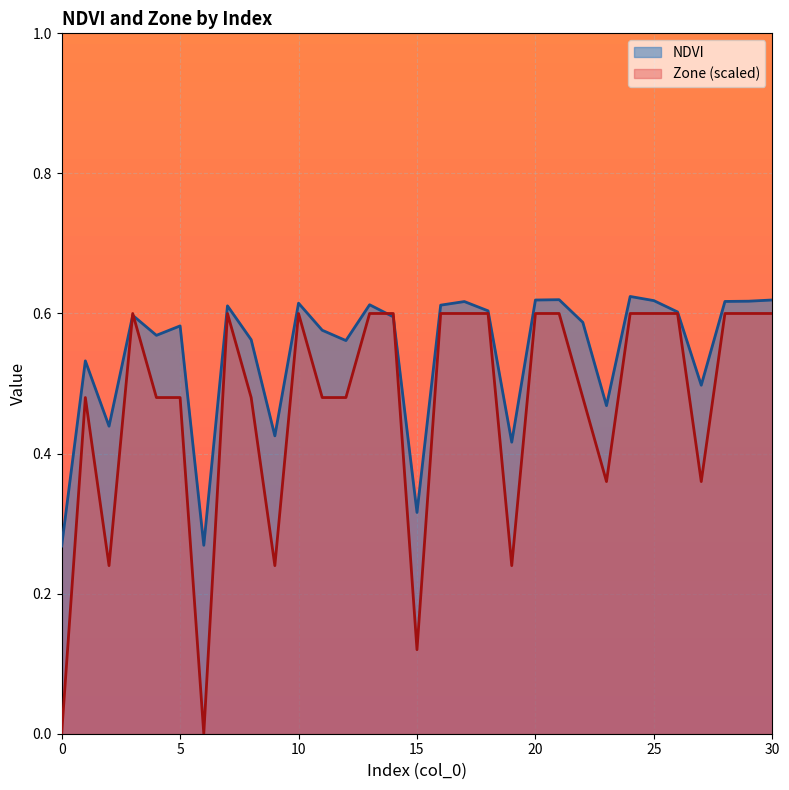

Read the Zone value at 16.

0.6